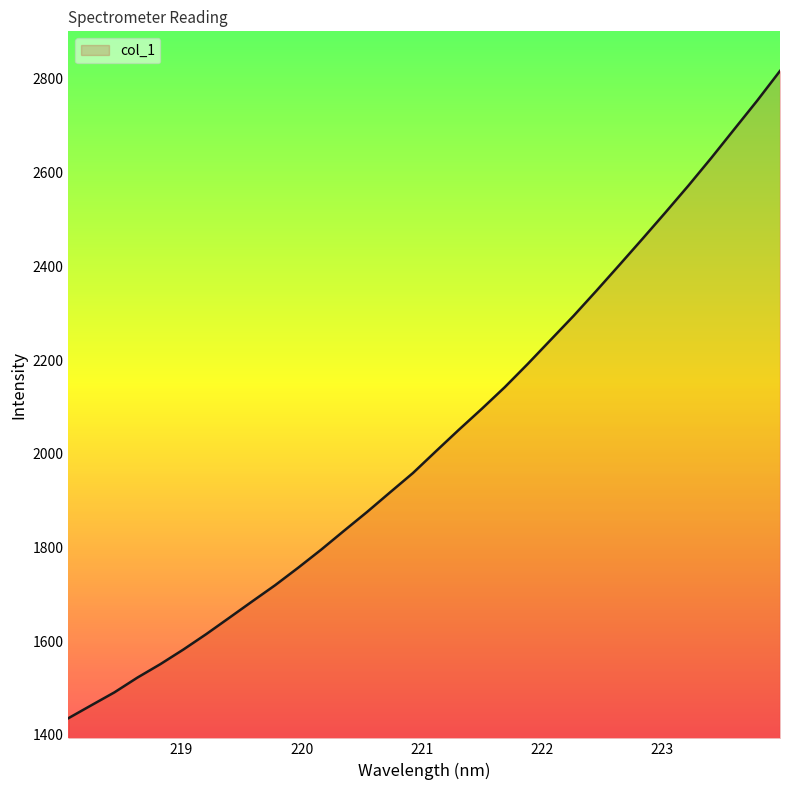

What is the difference between the maximum and minimum values?

1381.7